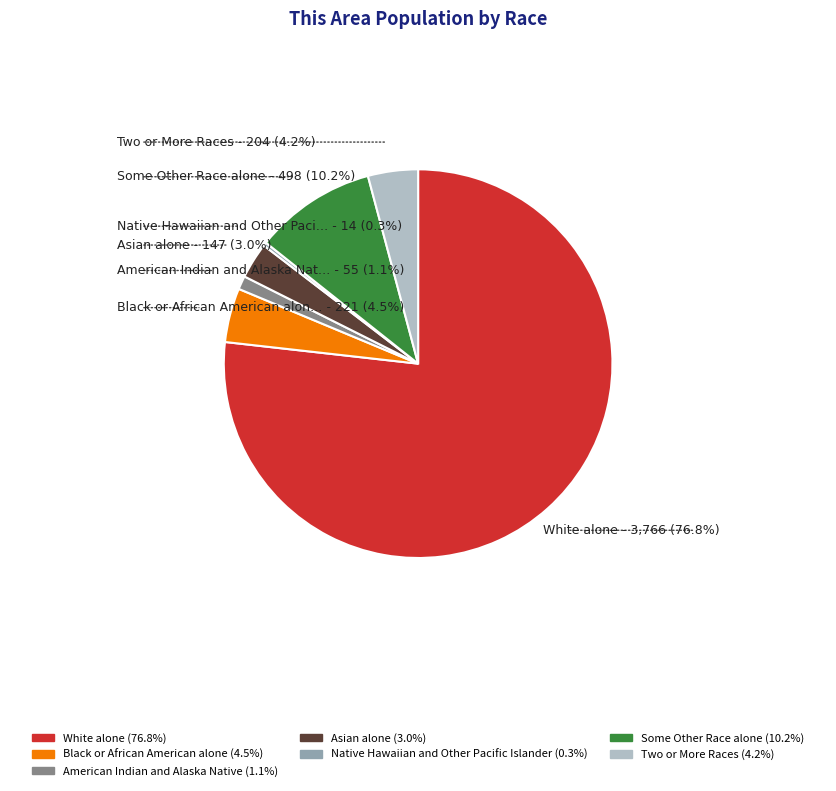

Does any single category account for the majority?

Yes